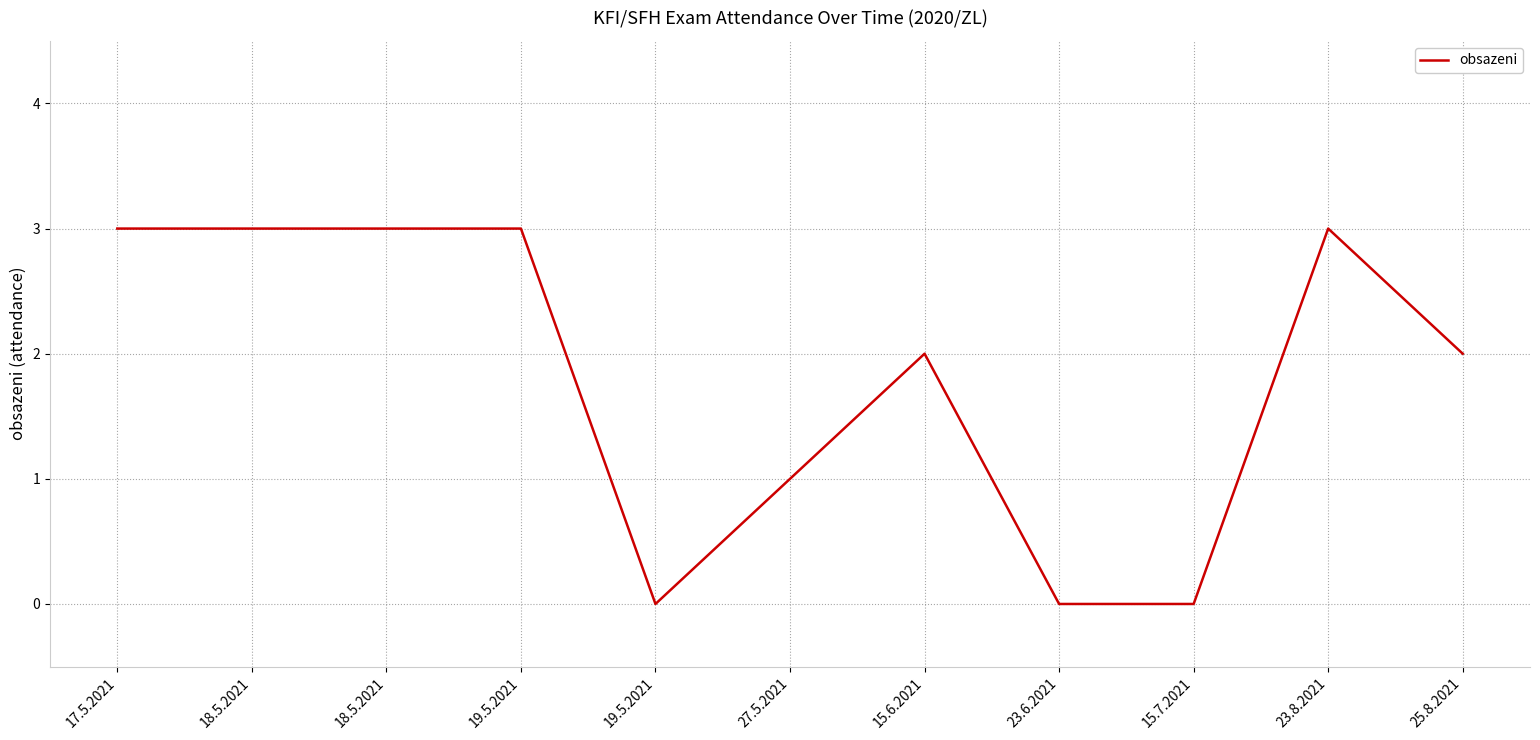

List the labels in order of value, largest first.

17.5.2021, 18.5.2021, 18.5.2021, 19.5.2021, 23.8.2021, 15.6.2021, 25.8.2021, 27.5.2021, 19.5.2021, 23.6.2021, 15.7.2021